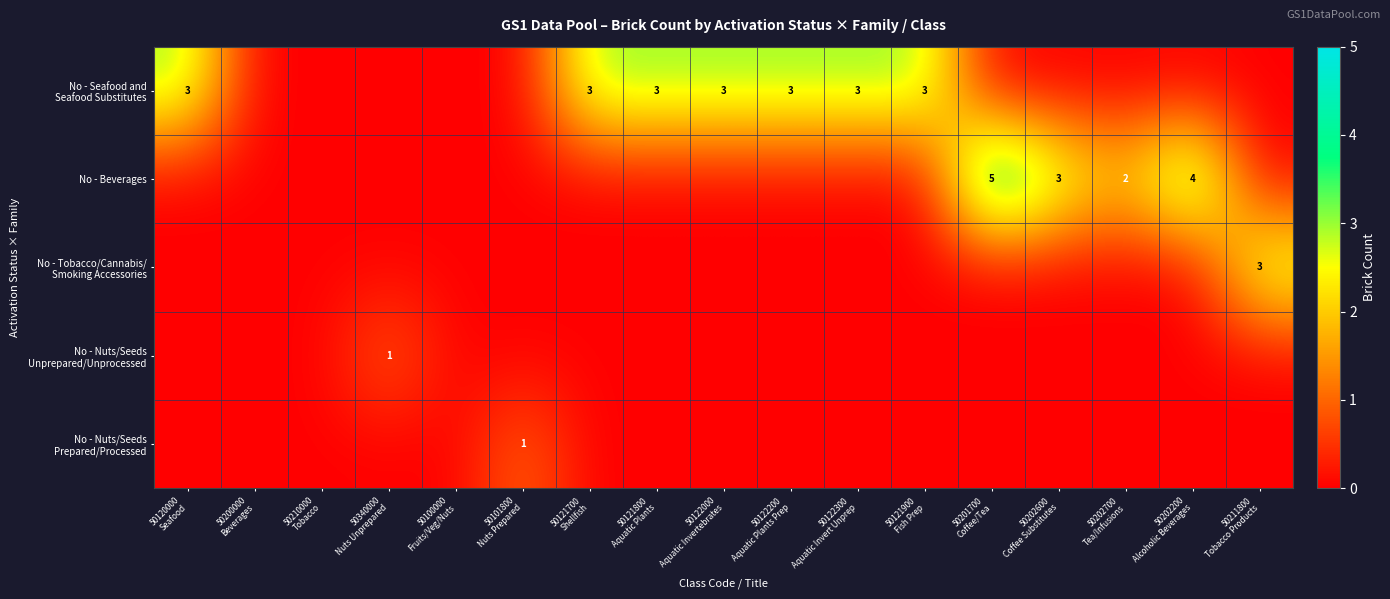

Count the number of data series in this chart.

5